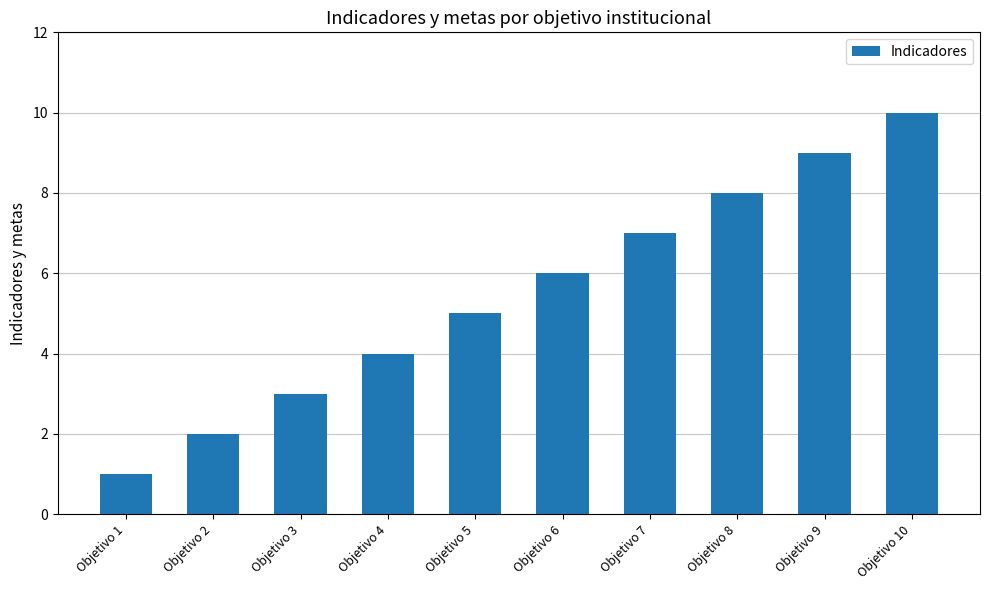

What is the value of the 10th bar from the left?

10